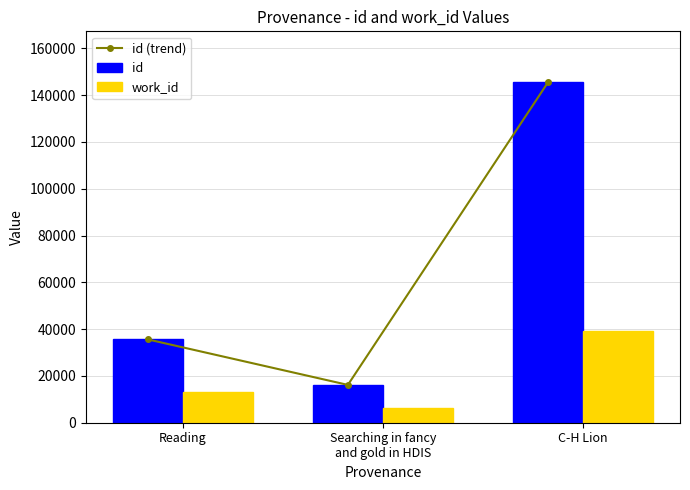

Which series has the largest range (max minus min)?

id (trend)